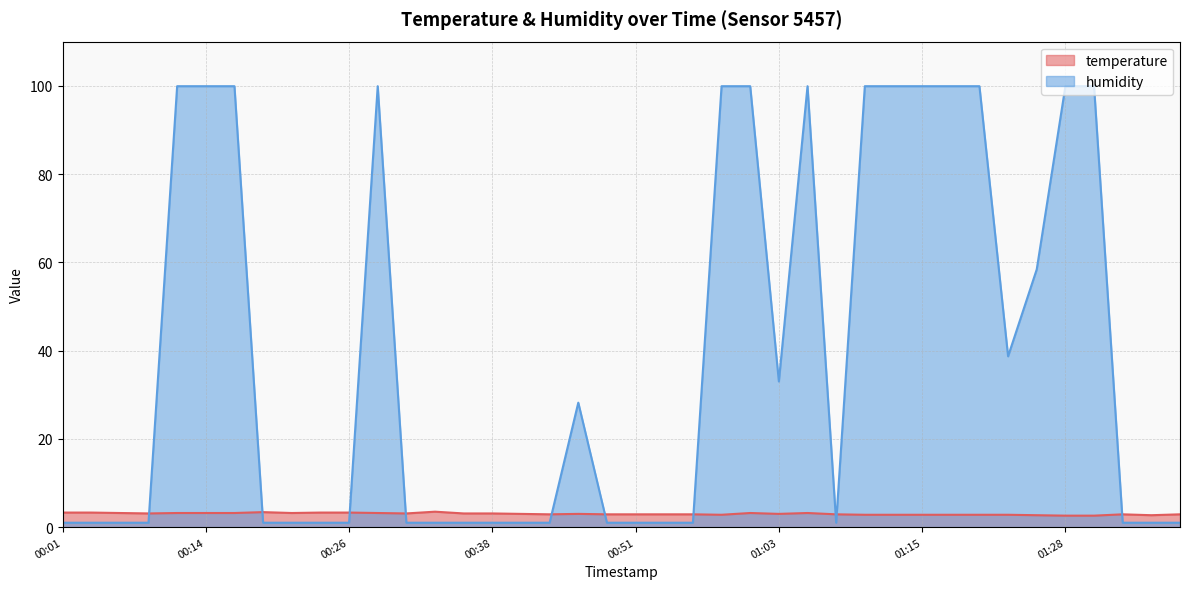

Reading right to left, extract all data points from this chart.

temperature: 2.9	2.7	2.9	2.6	2.6	2.7	2.8	2.8	2.8	2.8	2.8	2.8	2.9	3.2	3.0	3.2	2.8	2.9	2.9	2.9	2.9	3.0	2.9	3.0	3.1	3.1	3.5	3.1	3.2	3.3	3.3	3.2	3.4	3.2	3.2	3.2	3.1	3.2	3.3	3.3
humidity: 1.0	1.0	1.0	99.9	99.9	58.4	38.7	99.9	99.9	99.9	99.9	99.9	1.0	99.9	33.0	99.9	99.9	1.0	1.0	1.0	1.0	28.2	1.0	1.0	1.0	1.0	1.0	1.0	99.9	1.0	1.0	1.0	1.0	99.9	99.9	99.9	1.0	1.0	1.0	1.0